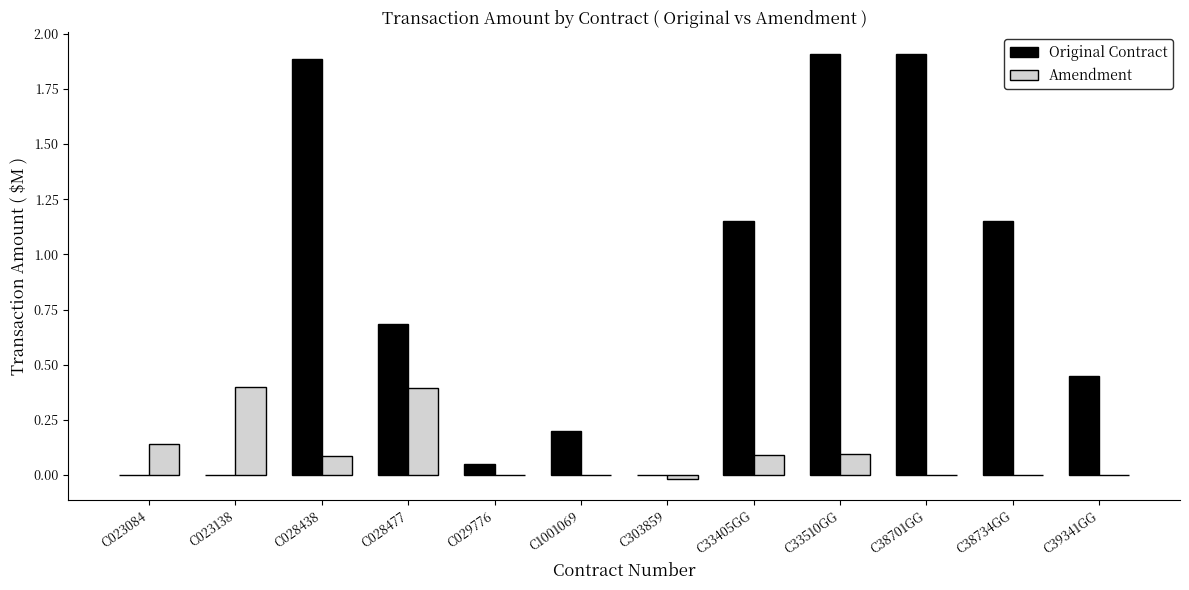

What is the total value across all series at C1001069?

0.2